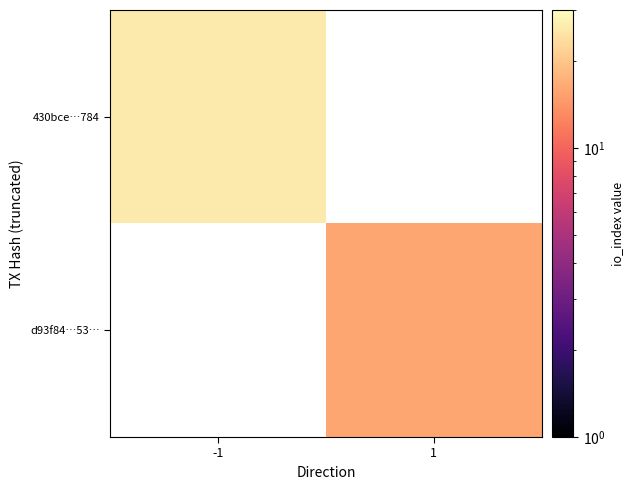

How many values in d93f84…53… are above zero?

1